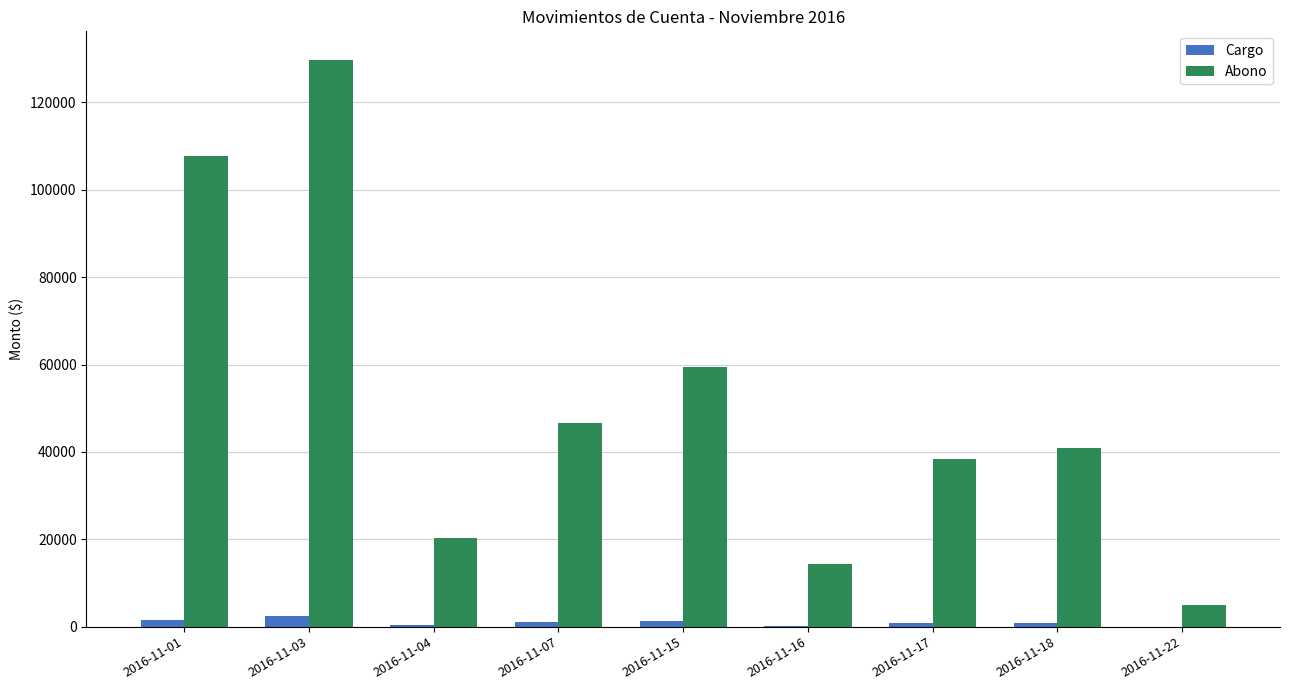

At which category is the sum across all series the highest?

2016-11-03